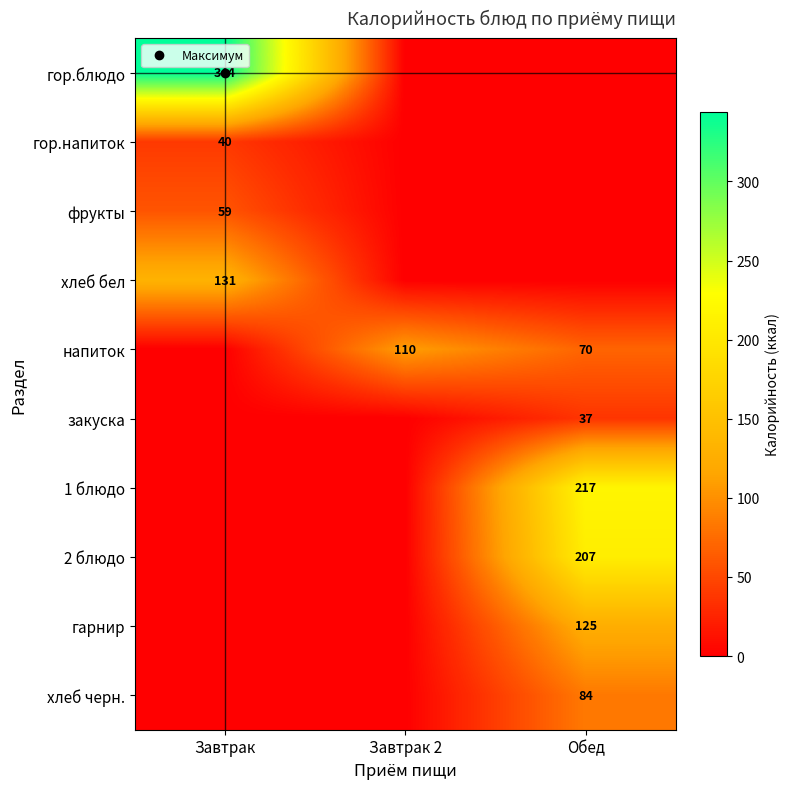

The value of 1 блюдо at Завтрак is 0.0. True or false?

True